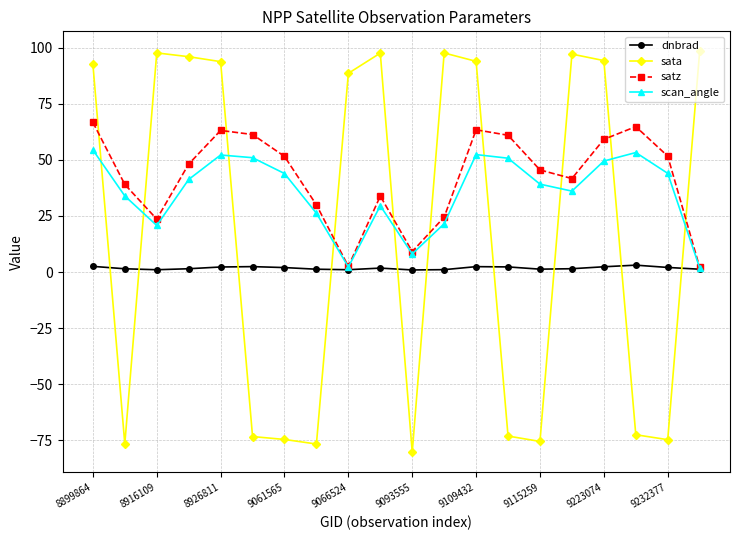

True or false: sata and scan_angle intersect in this chart.

True